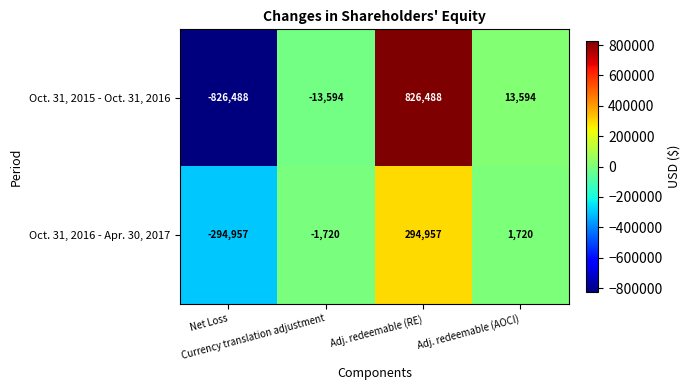

At which category is the sum across all series the highest?

Adj. redeemable (RE)